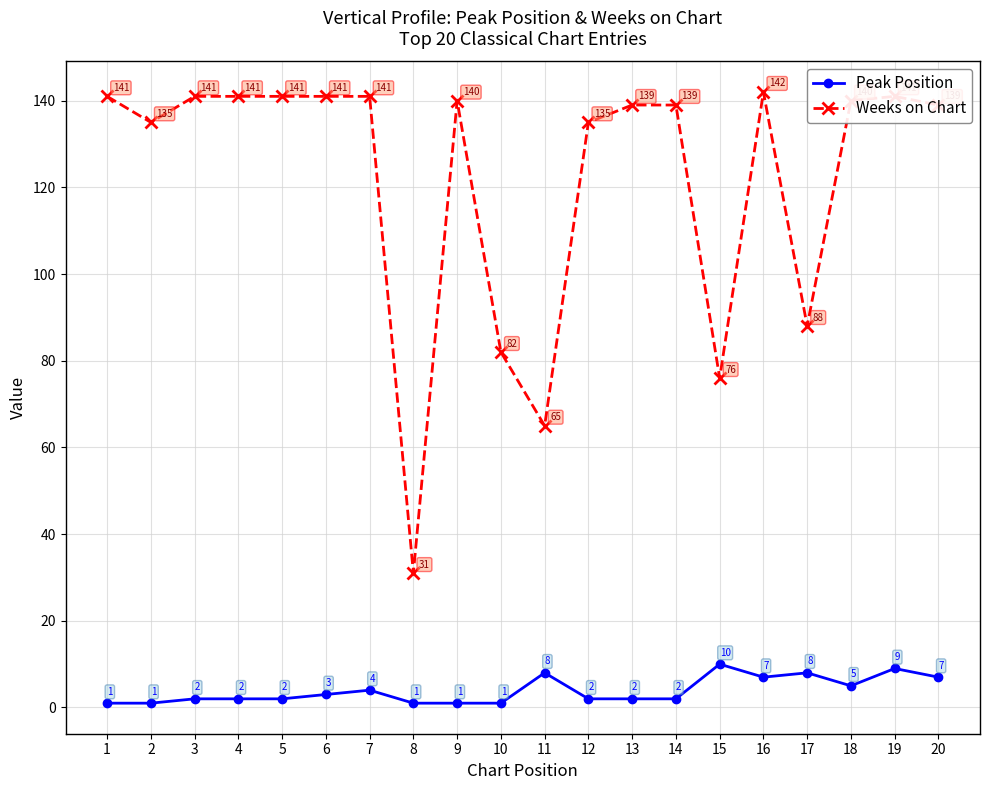

At which label is Weeks on Chart closest to 86?

17